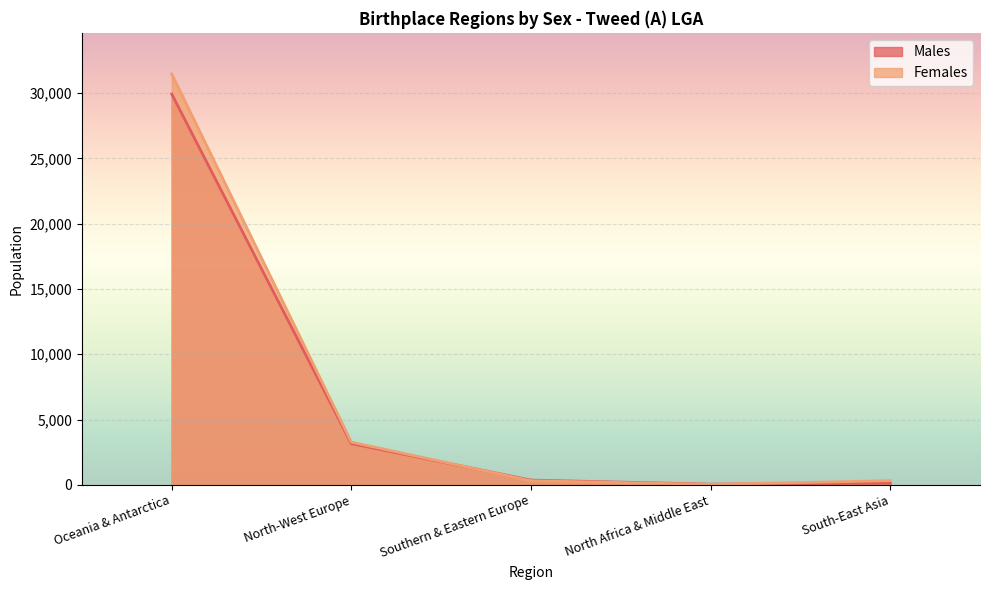

Which label corresponds to the smallest value in the chart?

North Africa & Middle East